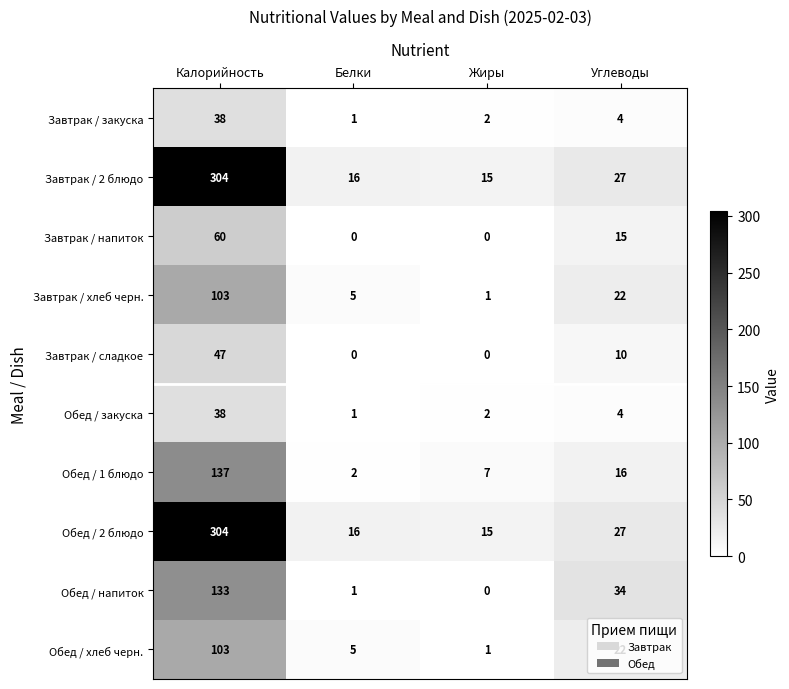

At which category is the sum across all series the highest?

Калорийность